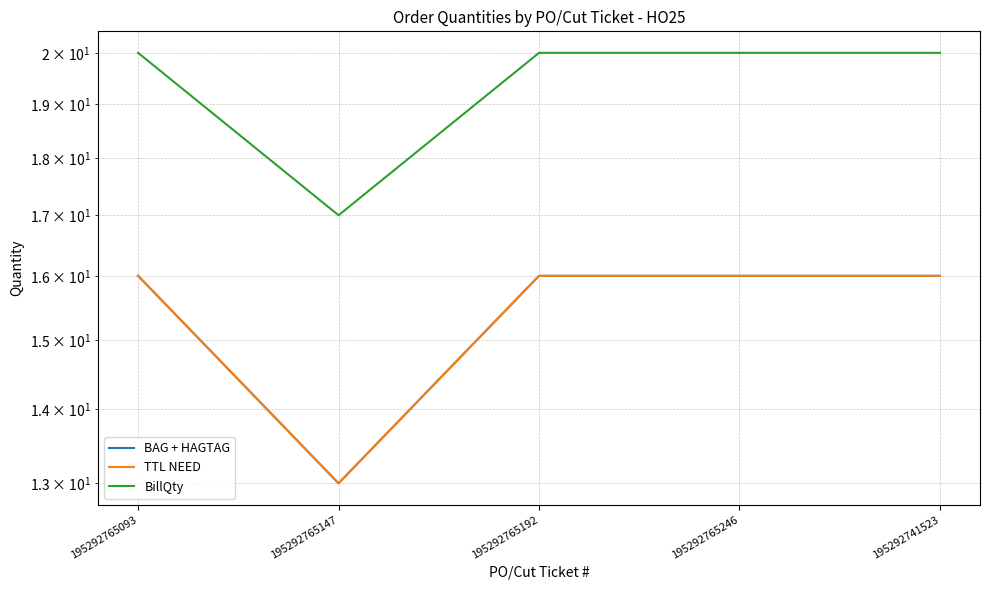

Is this an area chart (filled region under the line)?

No